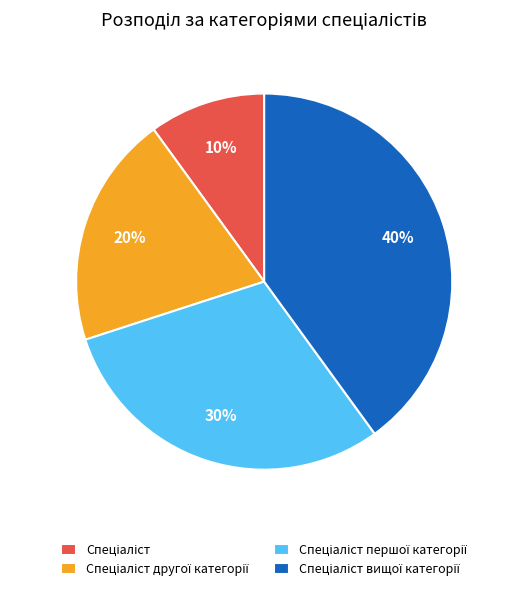

To the nearest percent, what is the difference between the largest and smallest slice percentages?

30%